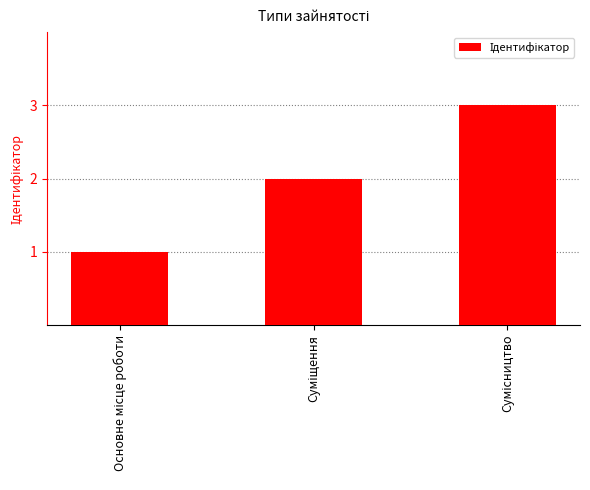

What is the sum of all values?

6